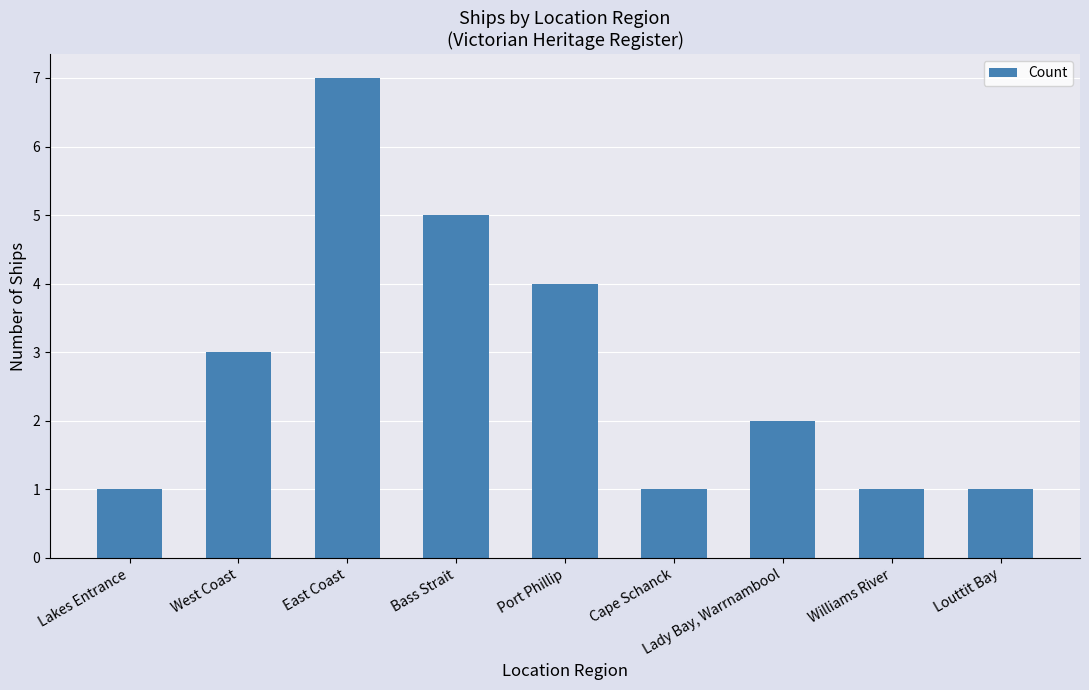

How many values are below 2?

4